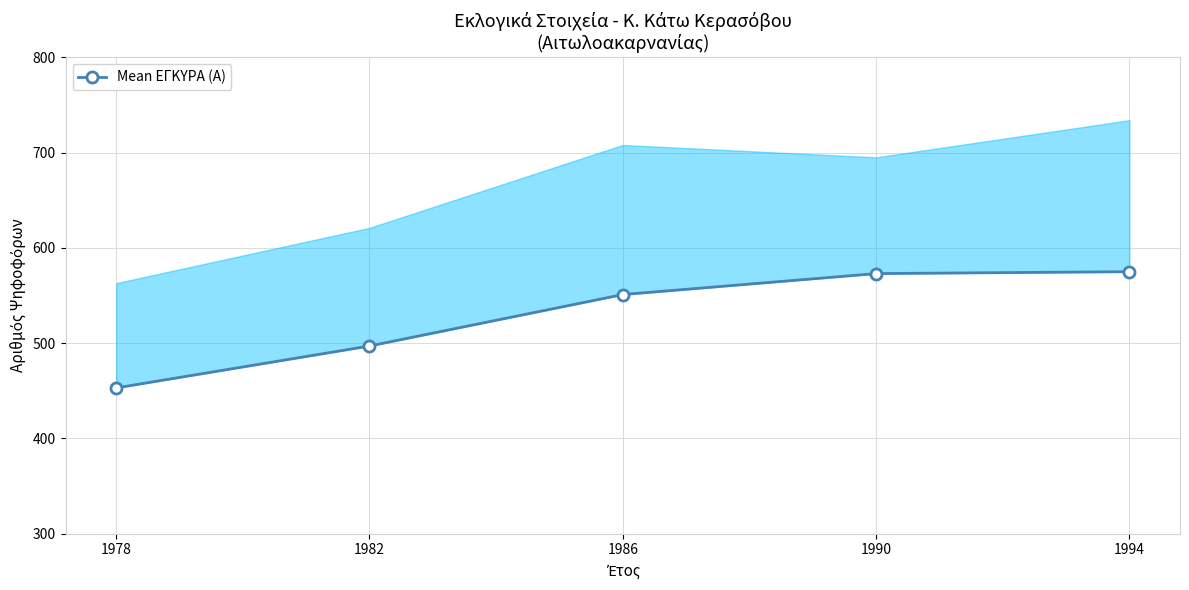

Which has a higher value, 1986 or 1990?

1990